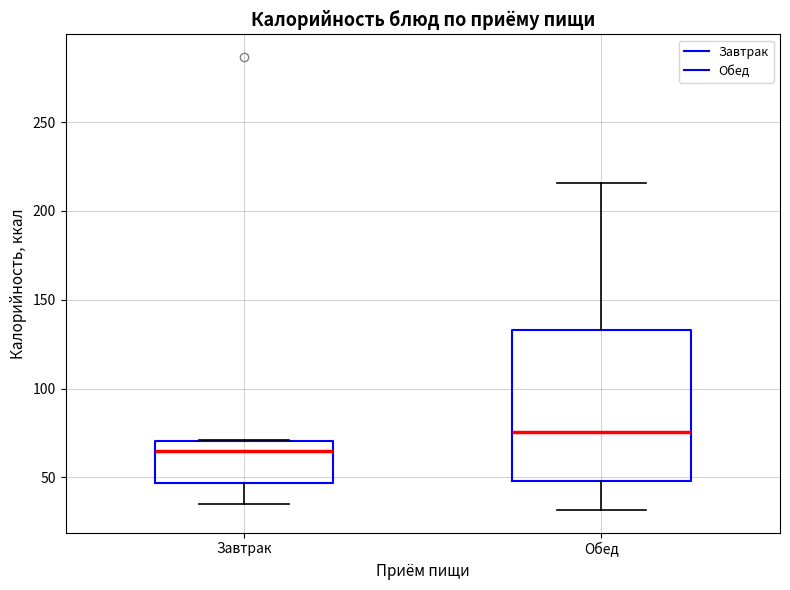

Reading left to right, transcribe this box plot: for each box, give where its median line is, the range the box spans, and where its two whiskers end, as read against the y-axis. The values are not printed on the chart, so give them approximately, as read against the axis.

Завтрак: median 65, box 45 to 70, whiskers 35 to 70
Обед: median 75, box 50 to 135, whiskers 30 to 215